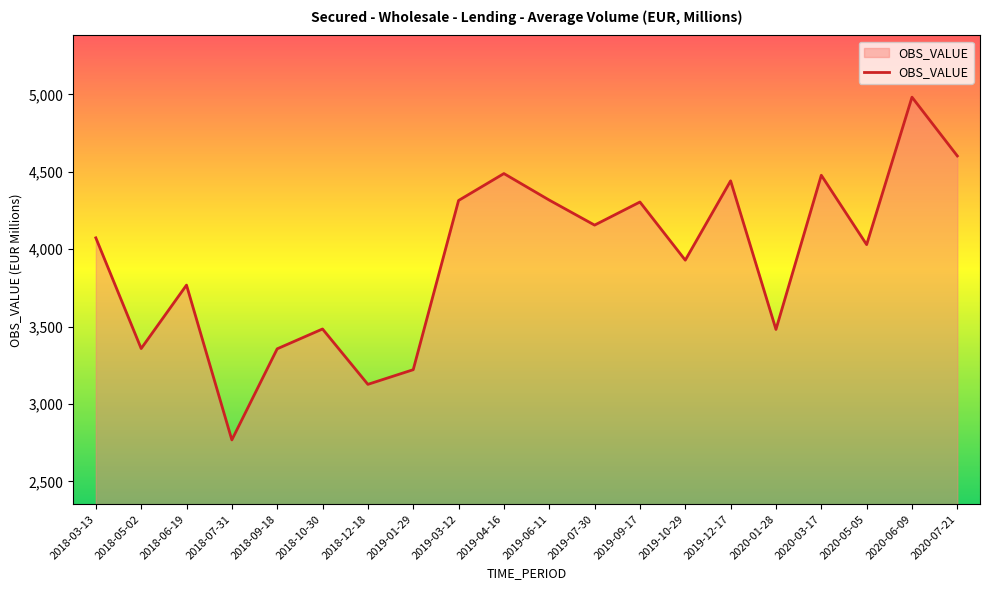

Between 2019-03-12 and 2020-01-28, which is larger?

2019-03-12